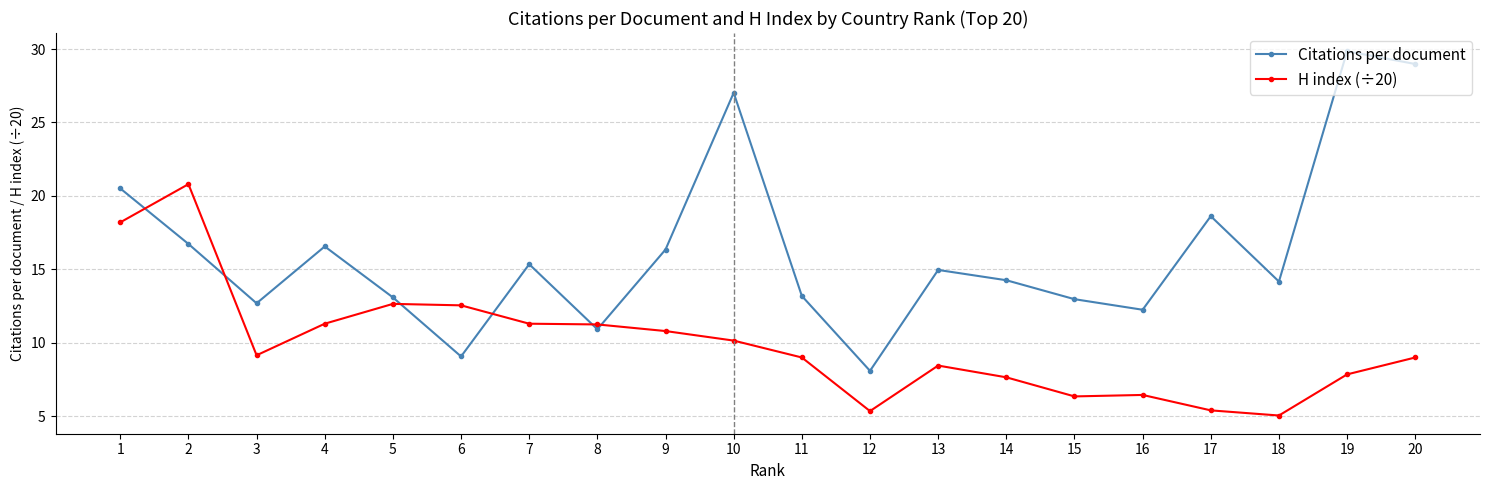

At 8, list the series in order from largest to smallest.

H index (÷20), Citations per document